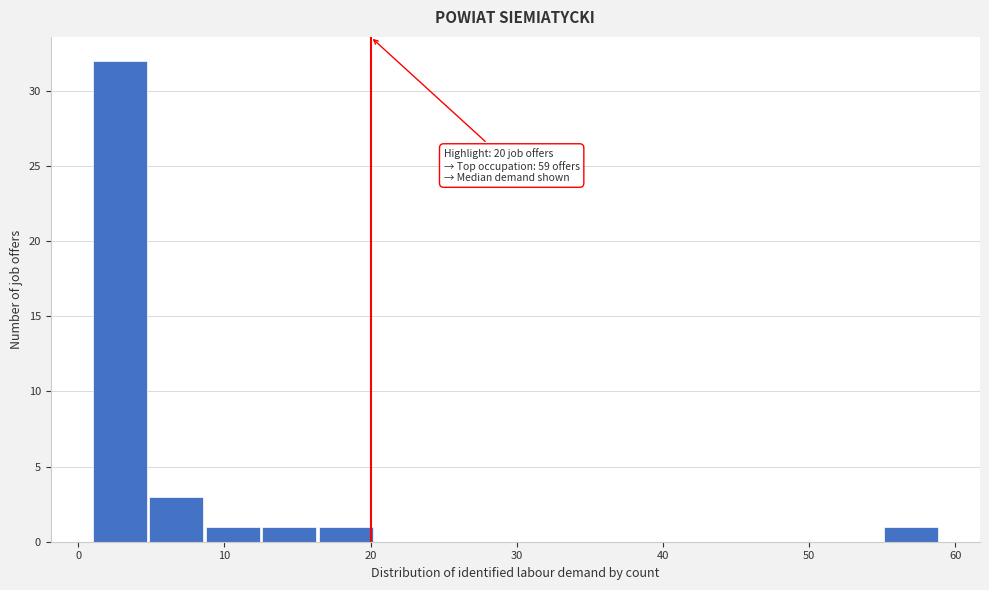

Read against the x-axis, roughly where is the centre of the tallest bar?

3